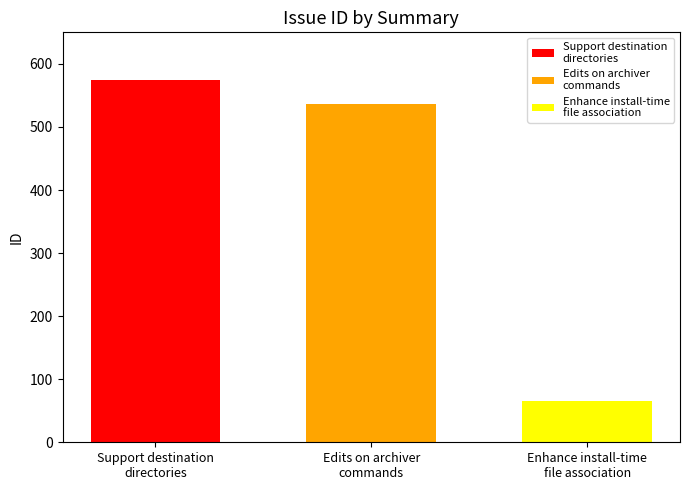

What is the maximum value shown in the chart?

574